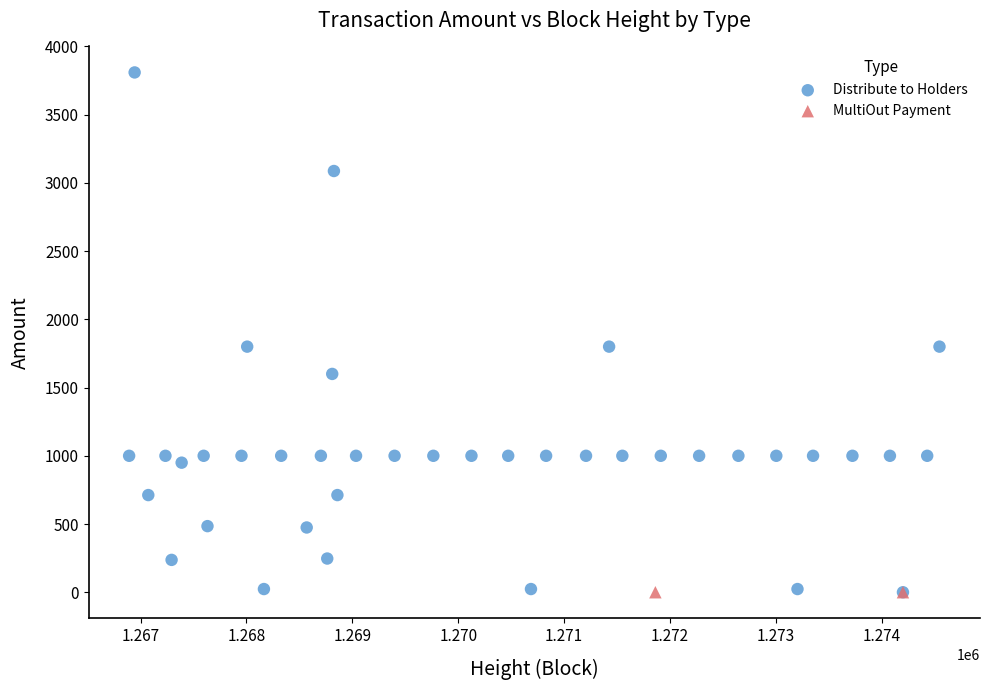

What are all the series names shown in the legend?

Distribute to Holders, MultiOut Payment